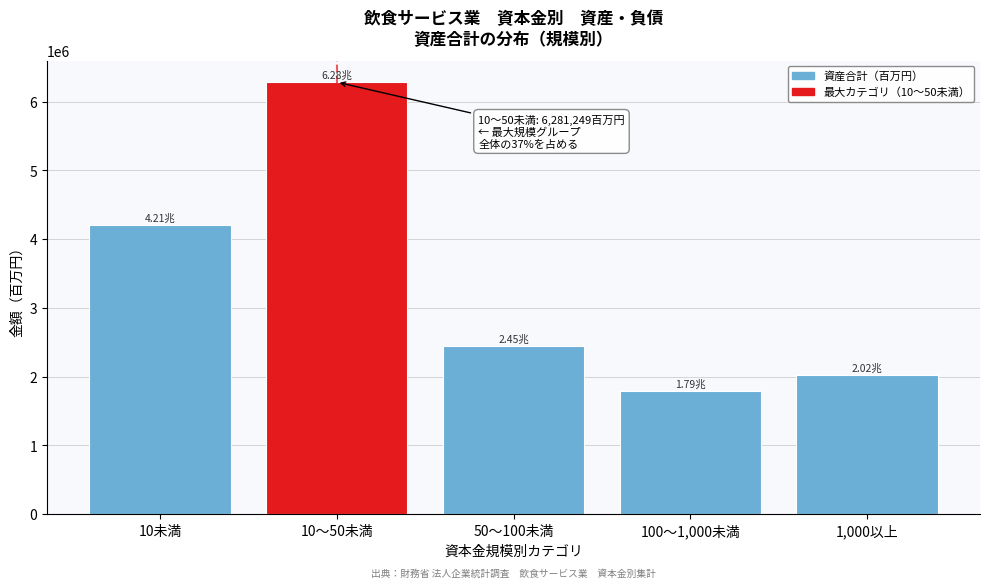

Rank the categories by value from highest to lowest.

10～50未満, 10未満, 50～100未満, 1,000以上, 100～1,000未満